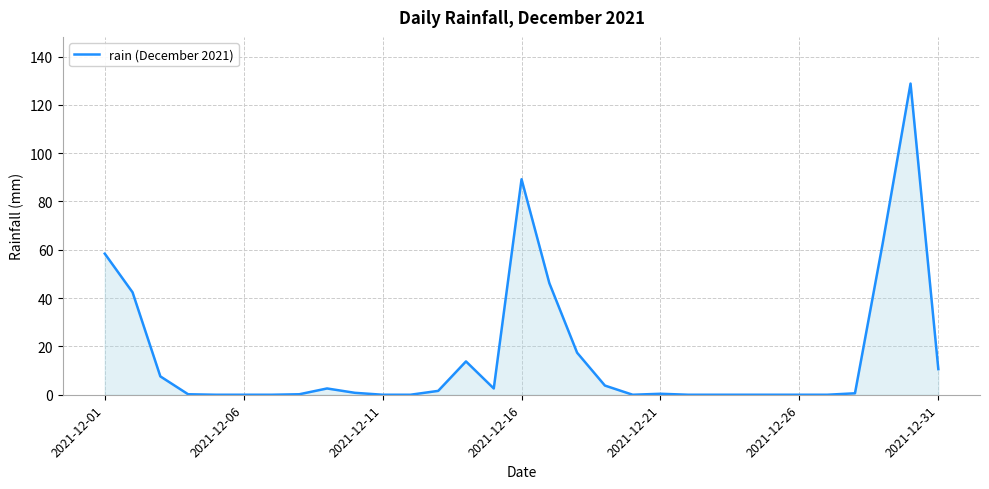

What is the difference between the maximum and minimum values?

128.8